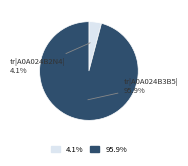

Rank the categories by value from lowest to highest.

tr|A0A024B2N4|, tr|A0A024B3B5|